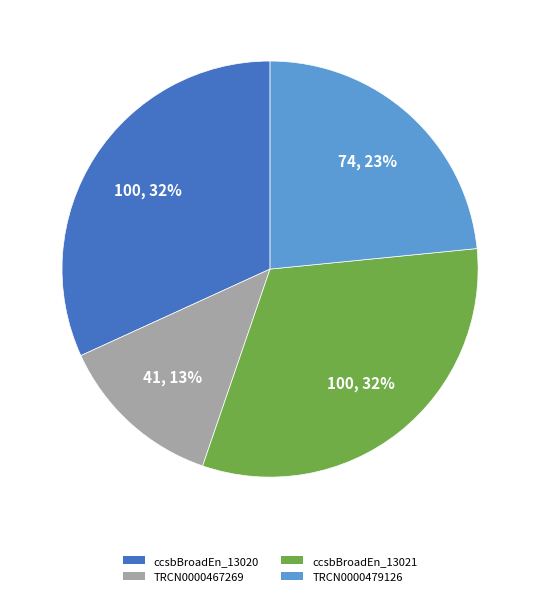

To the nearest percent, what is the average slice percentage?

25%